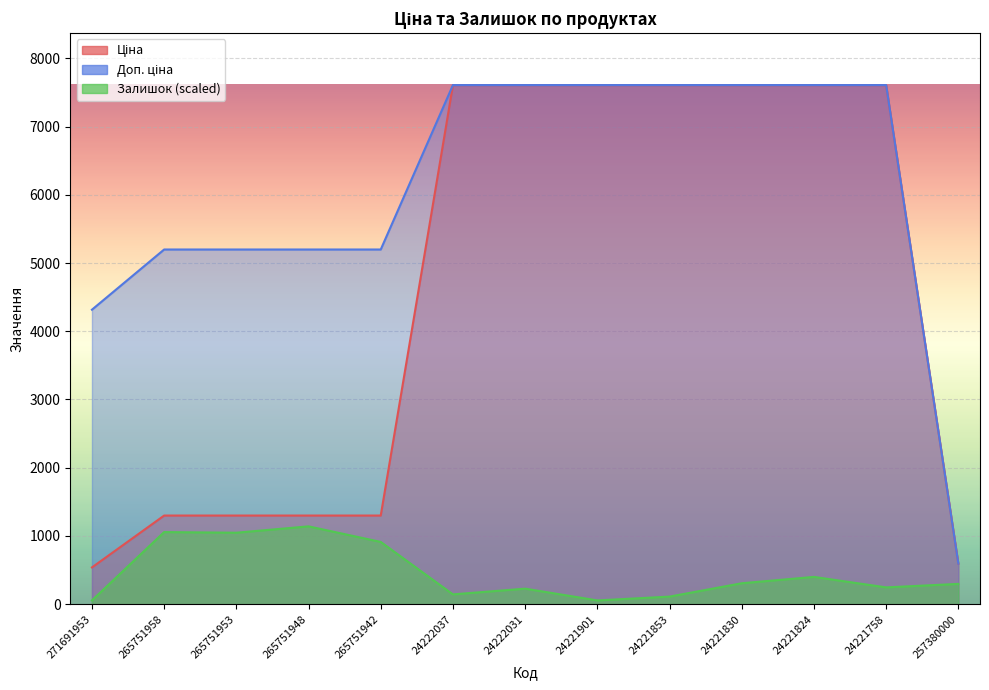

What is the difference between the maximum and minimum values in the Доп. ціна series?

7012.2